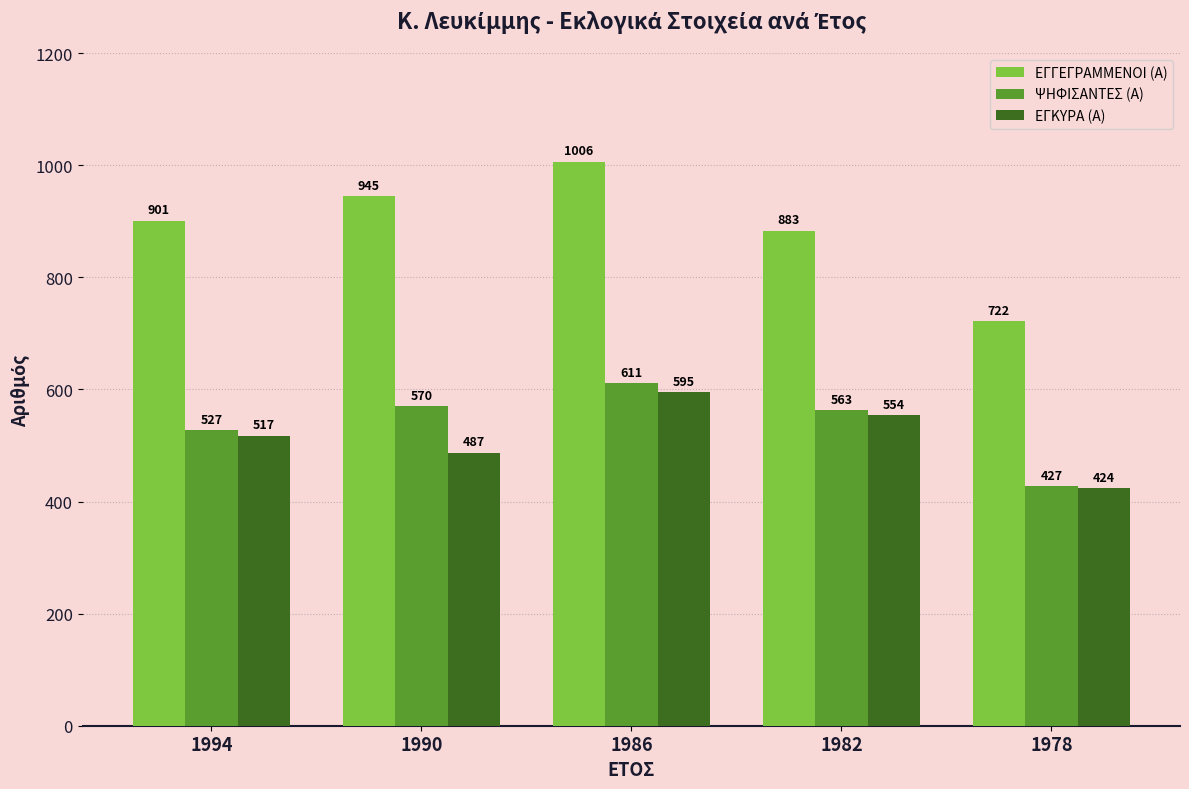

What is the maximum value shown in the chart?

1006